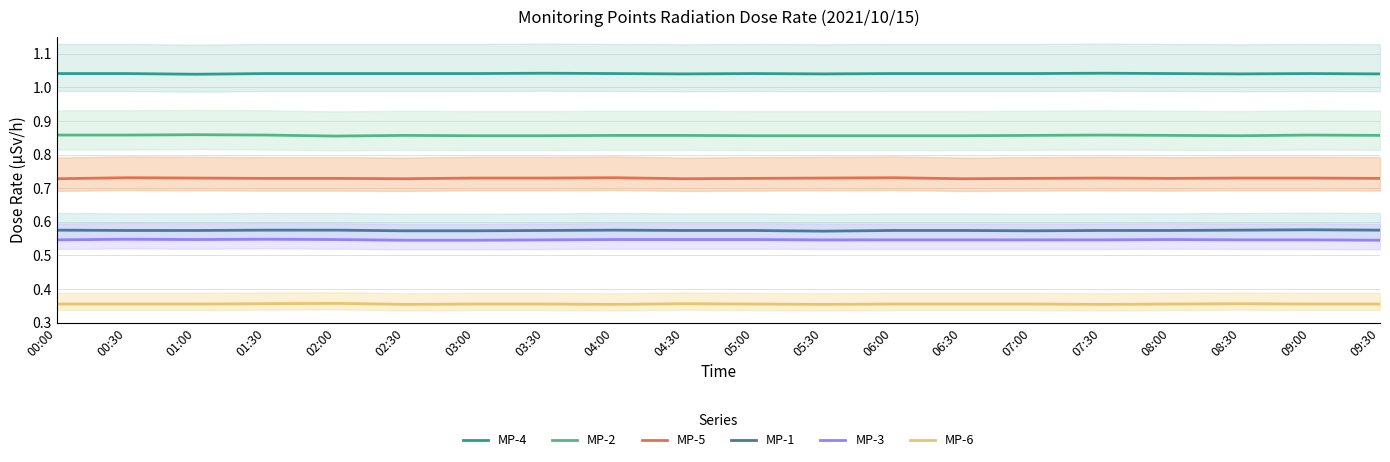

At which category does the chart reach its minimum across all series?

02:30